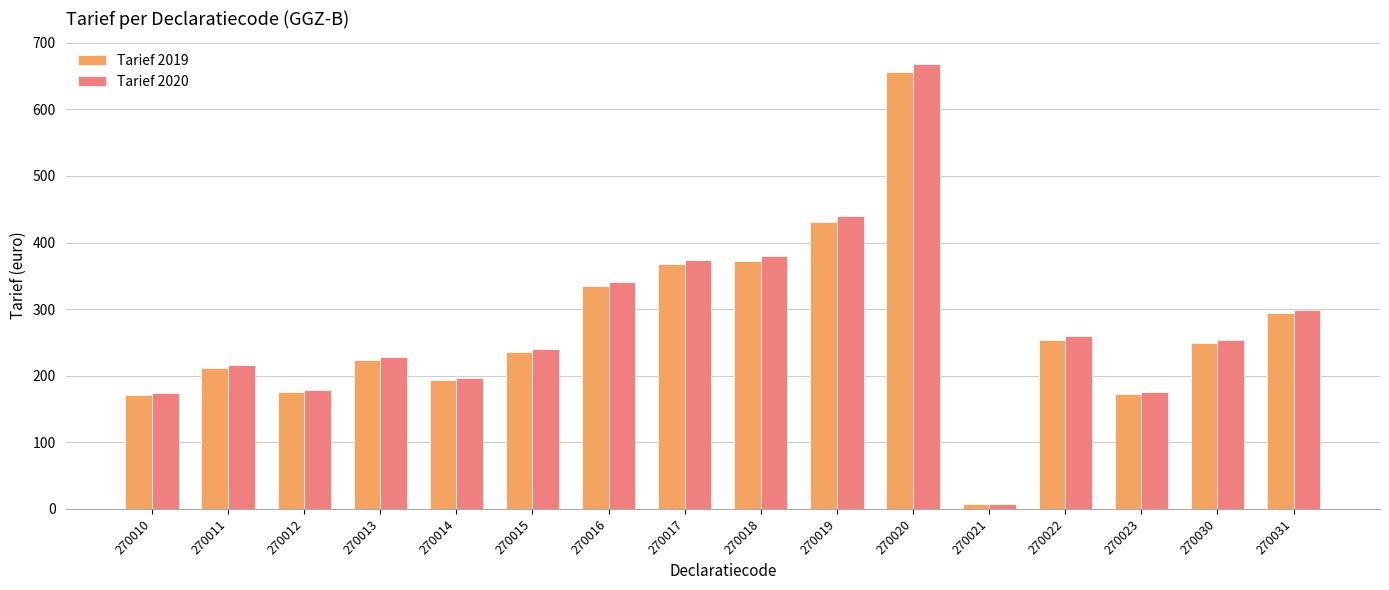

How many groups of bars are there?

16